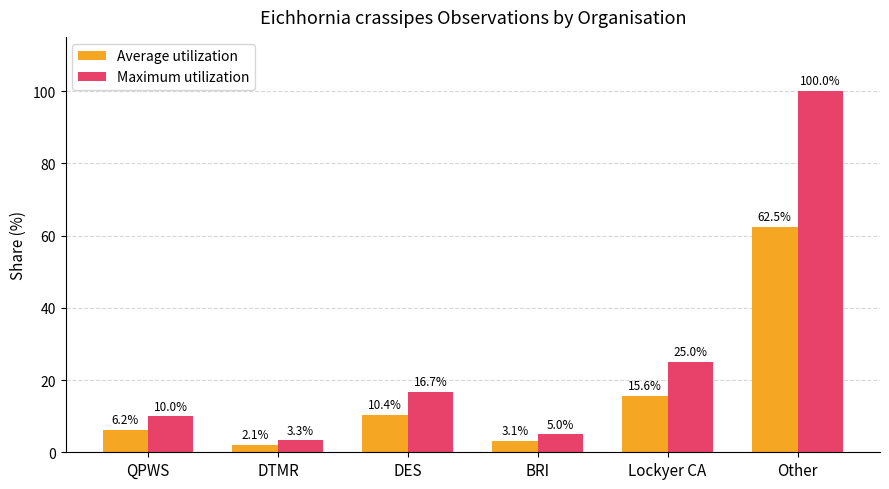

How many values in the Maximum utilization series are below 16?

3